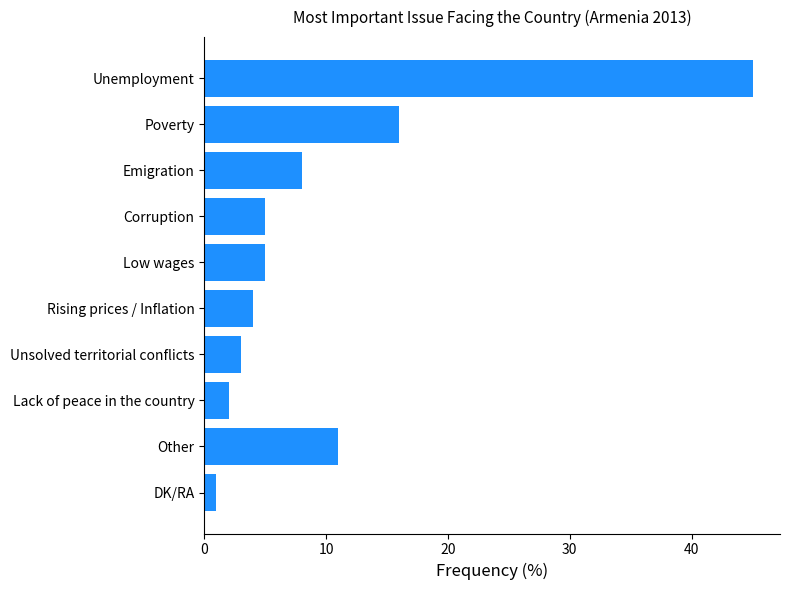

How many bars are there in total?

10